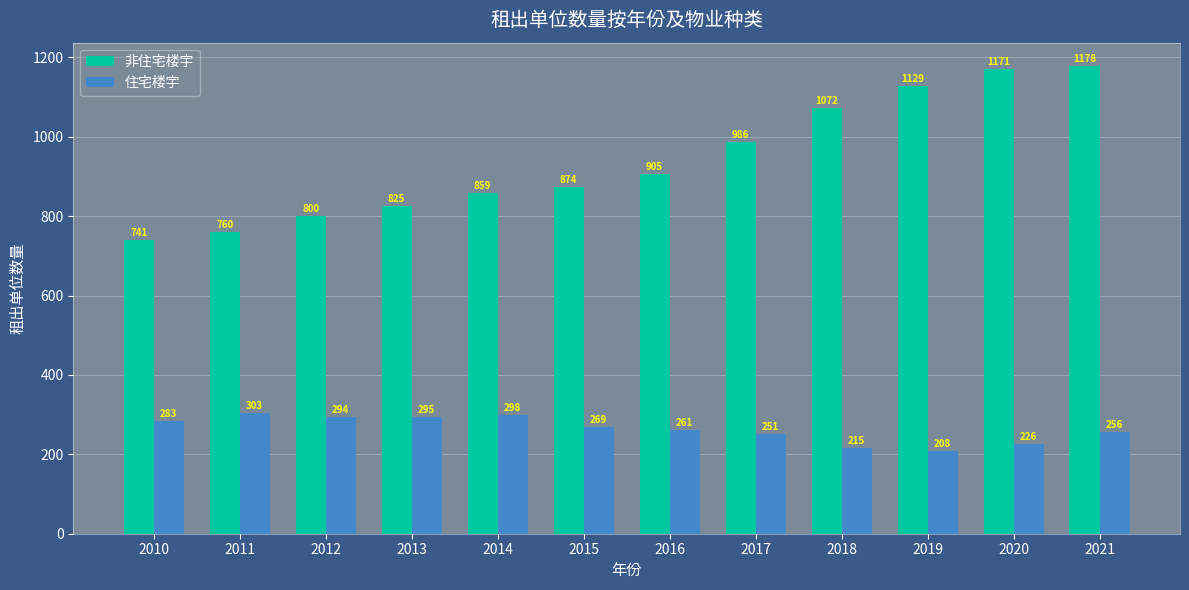

What is the highest value of the 非住宅楼宇 series?

1178